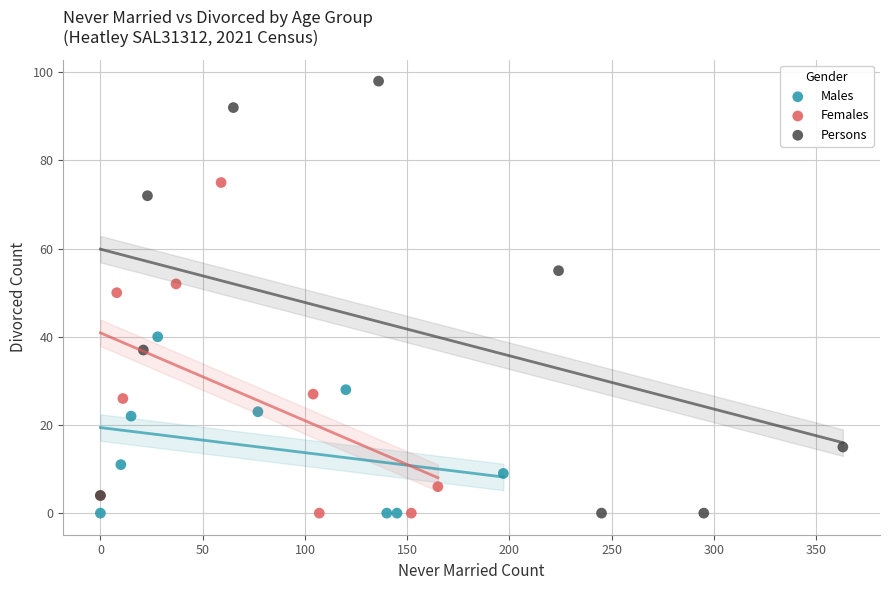

Which series has the widest spread of Y values?

Persons